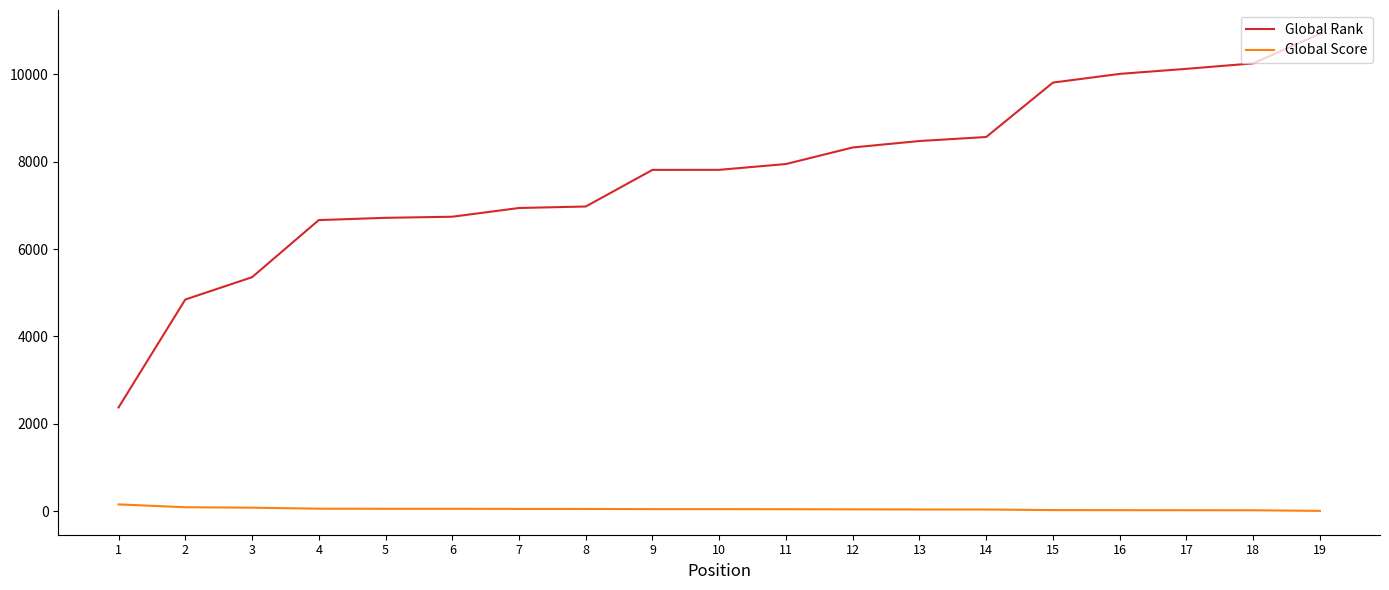

List the series in order of their peak value, highest first.

Global Rank, Global Score